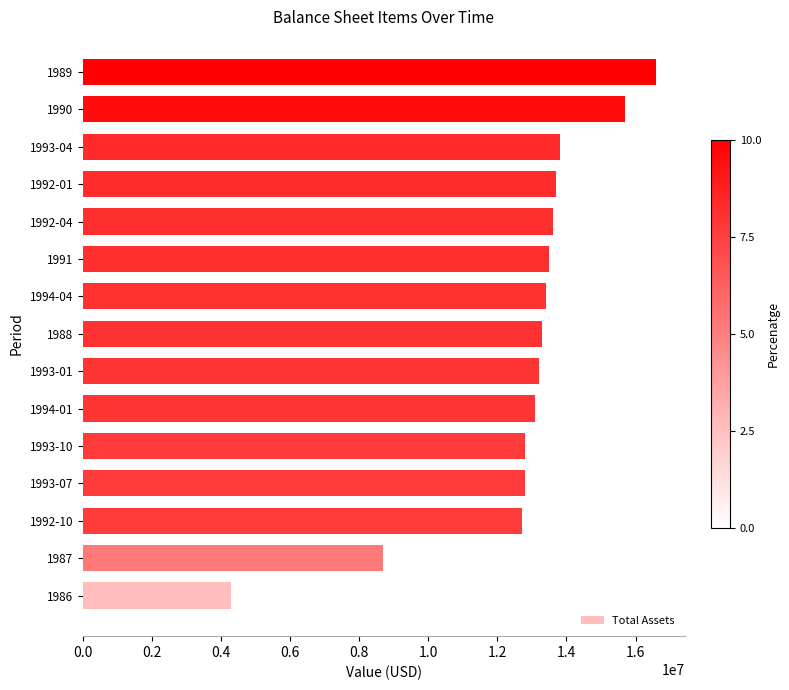

What is the minimum value shown in the chart?

4300000